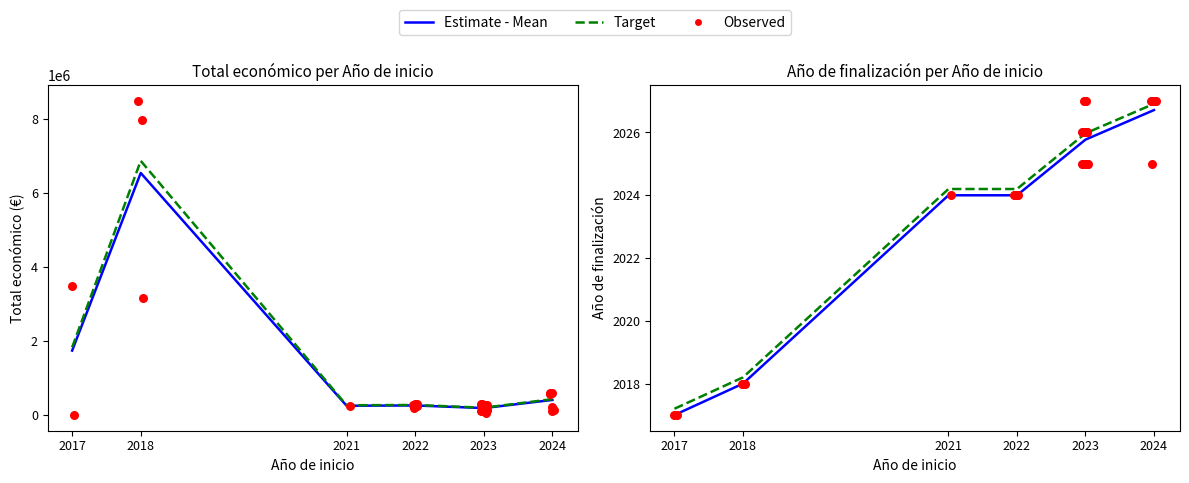

At which category is the sum across all series the highest?

2024